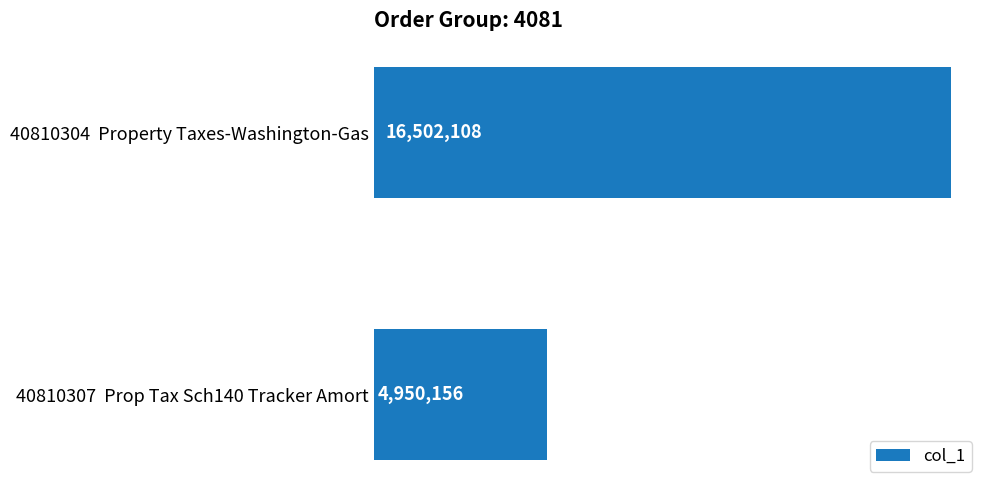

Does the chart contain any negative values?

No